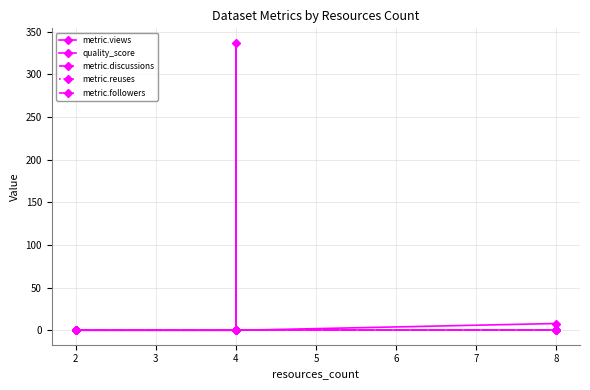

True or false: metric.reuses has more than 1 interior local peaks.

False